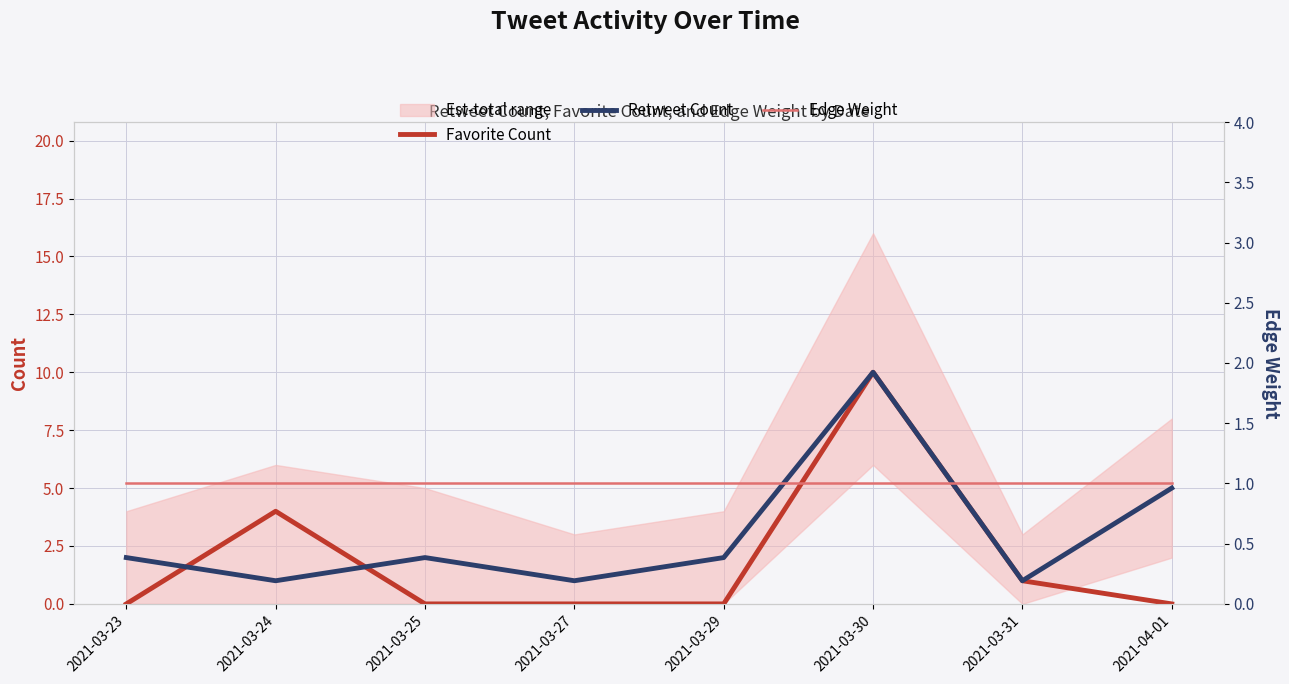

True or false: Edge Weight and Retweet Count intersect in this chart.

False